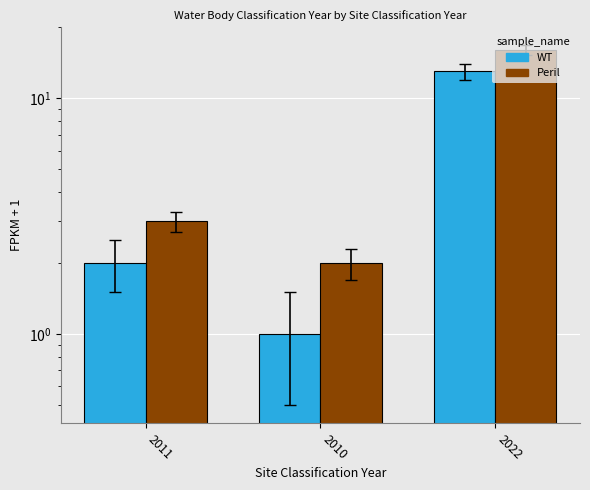

What is the value of the WT bar at the 3rd from the left?

13